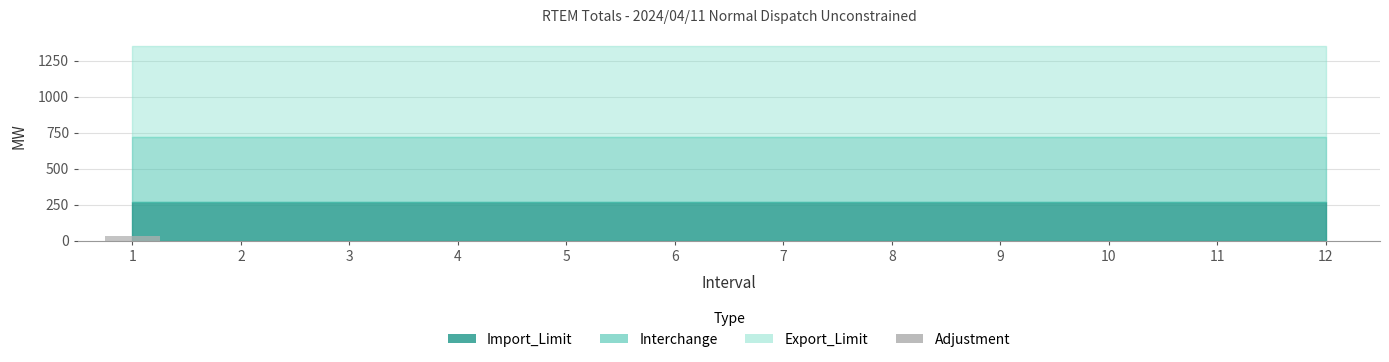

What is the sum of all values?

30.2